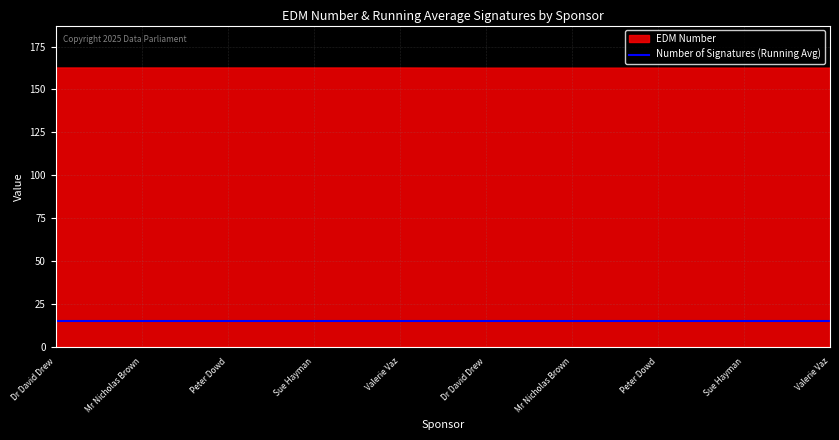

True or false: EDM Number and Number of Signatures cross at least once.

False